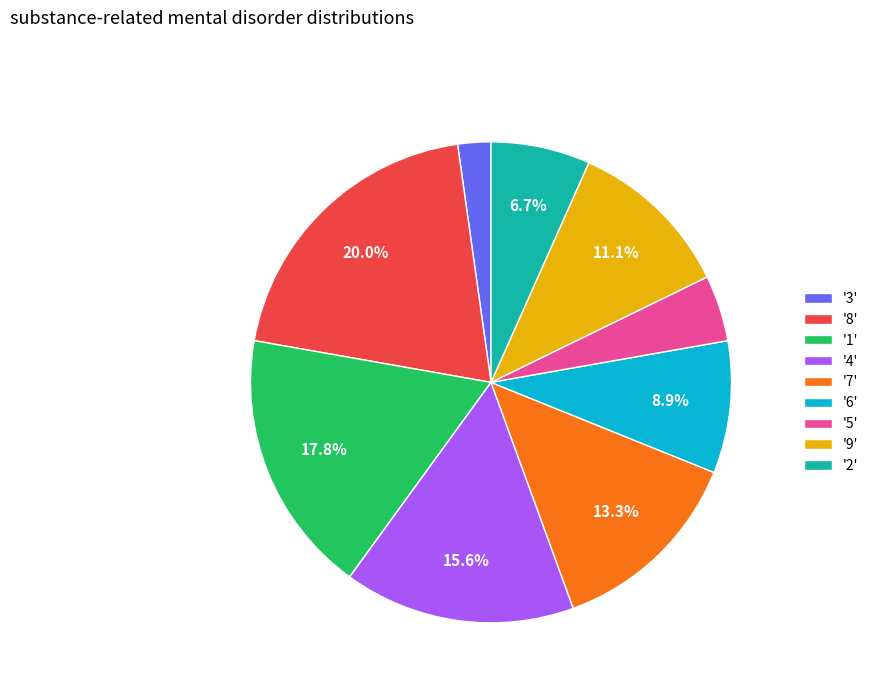

Is there any slice that represents more than half of the pie?

No